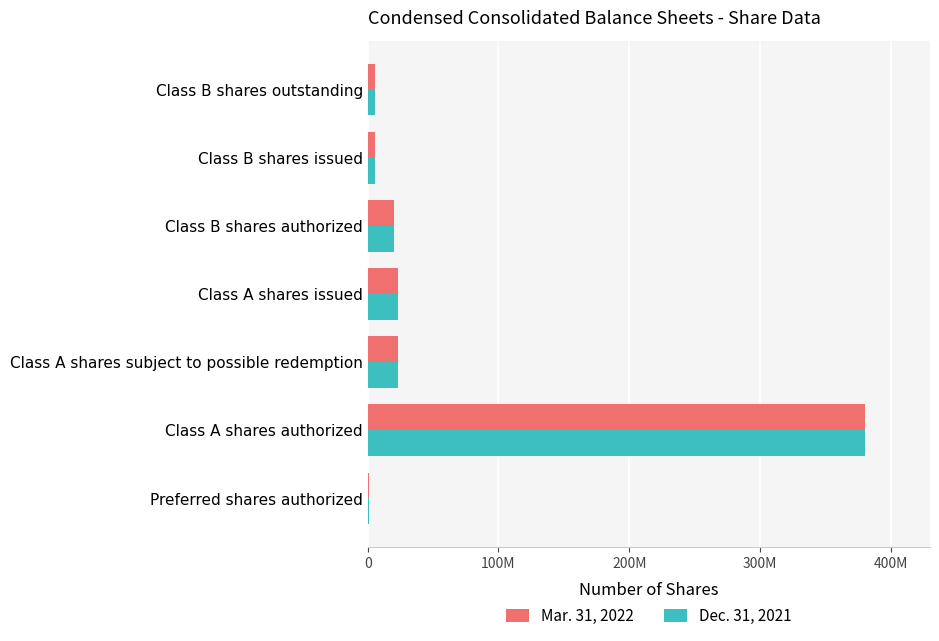

At how many categories does at least one series exceed 325406881?

1